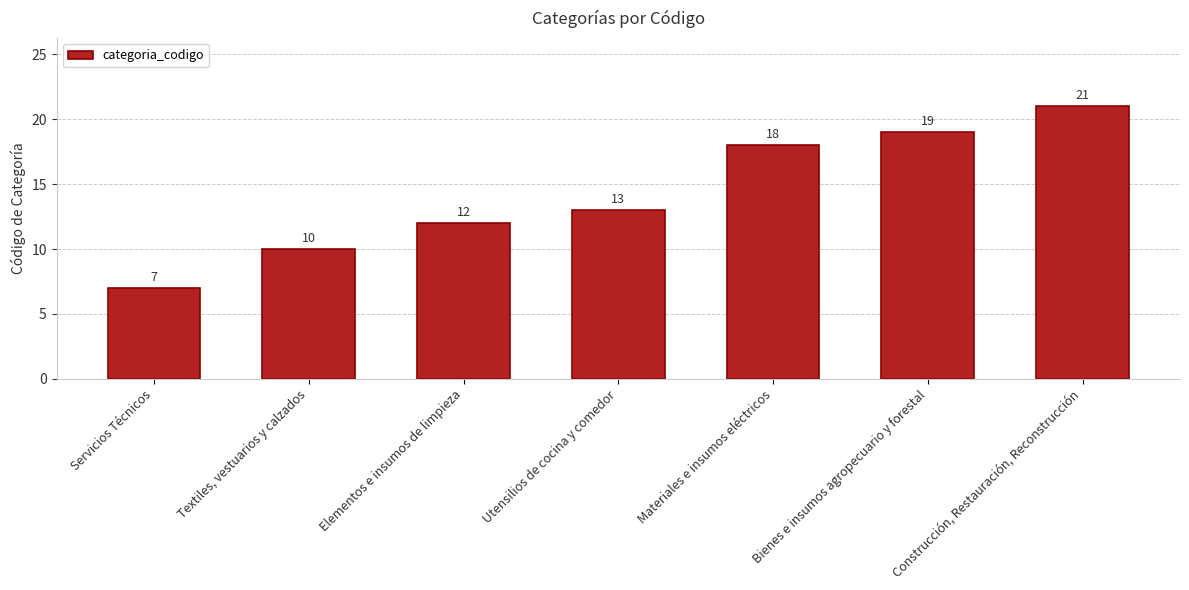

The chart shows a value of 19 at Bienes e insumos agropecuario y forestal. True or false?

True